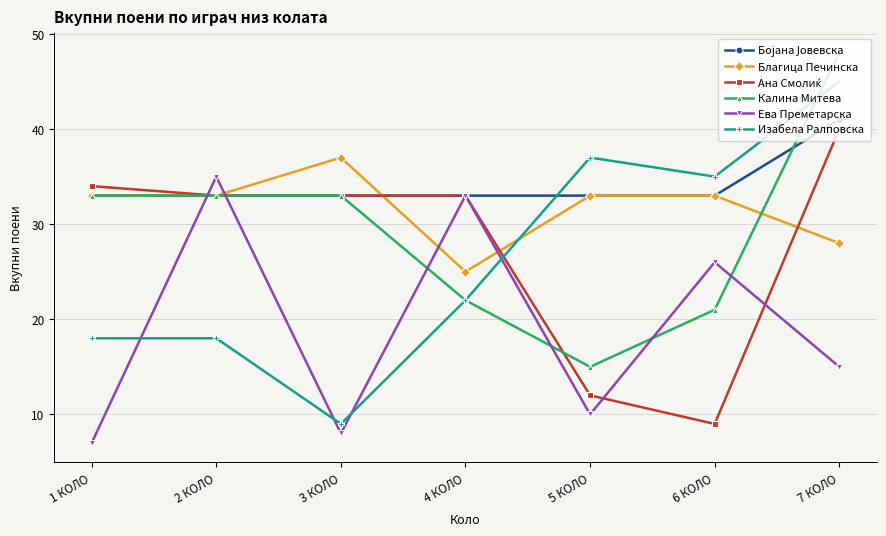

What position from the right is 4 КОЛО?

4